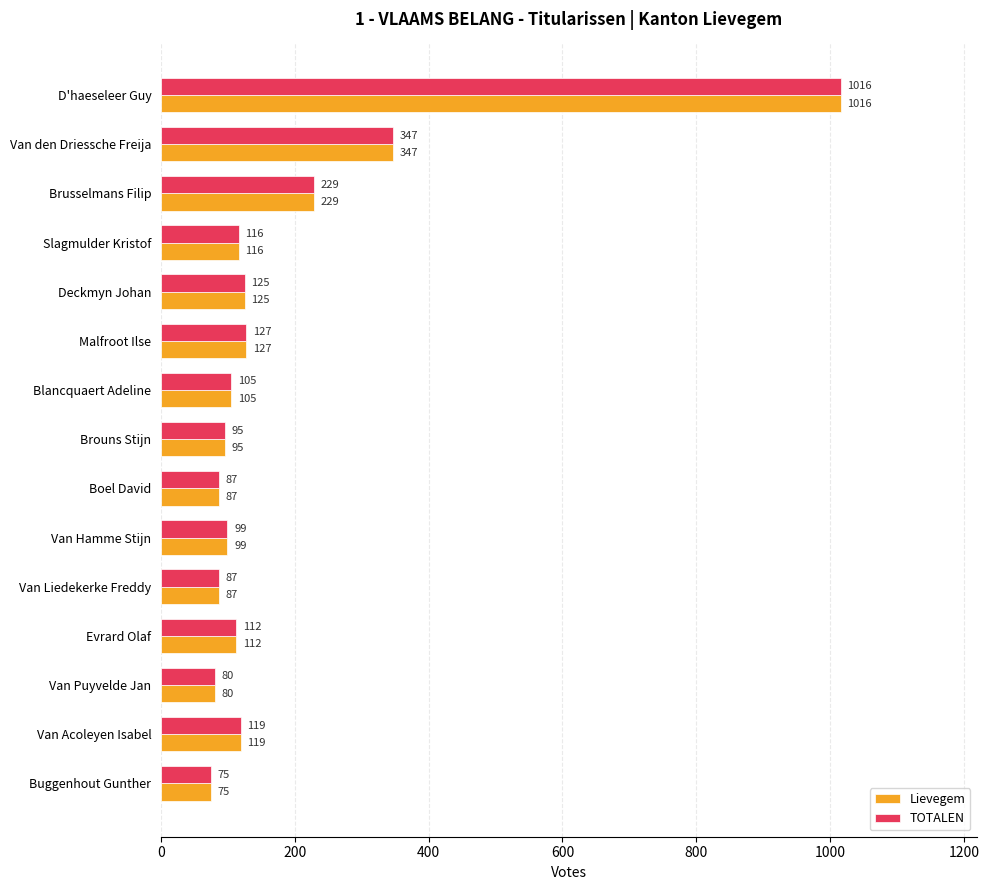

What is the difference between the TOTALEN values at Buggenhout Gunther and Slagmulder Kristof?

41